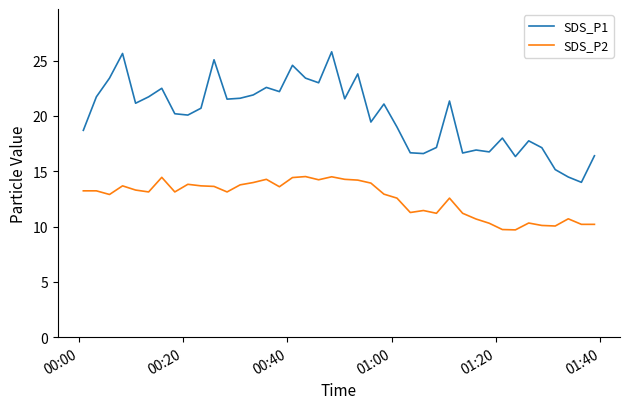

Rank the series by their maximum value, from lowest to highest.

SDS_P2, SDS_P1